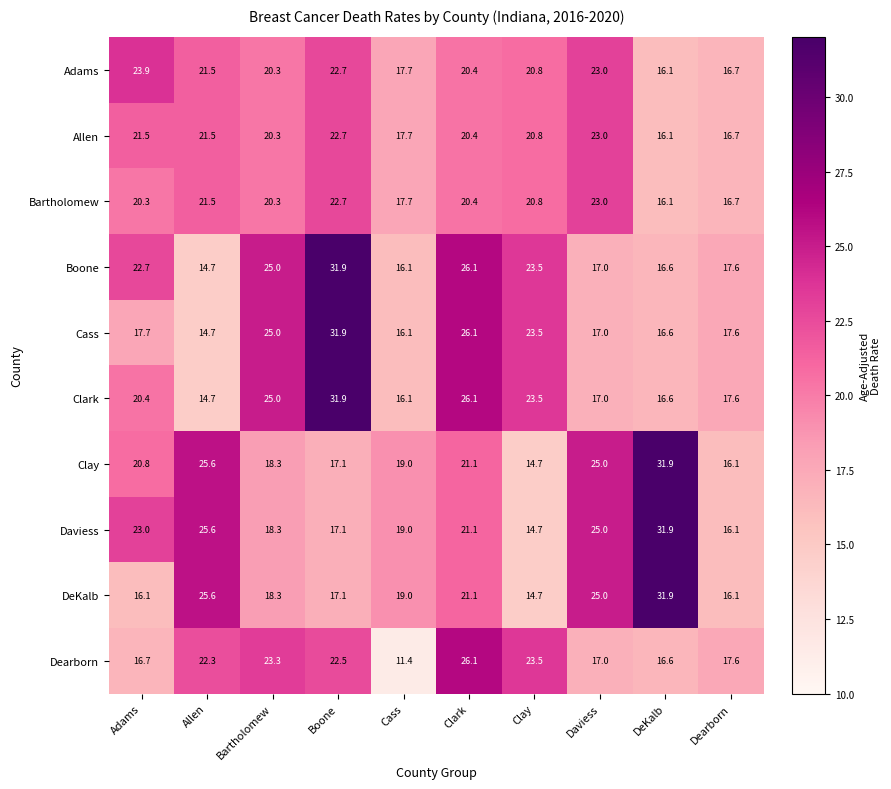

What is the spread (max minus min) of values at DeKalb?

15.8